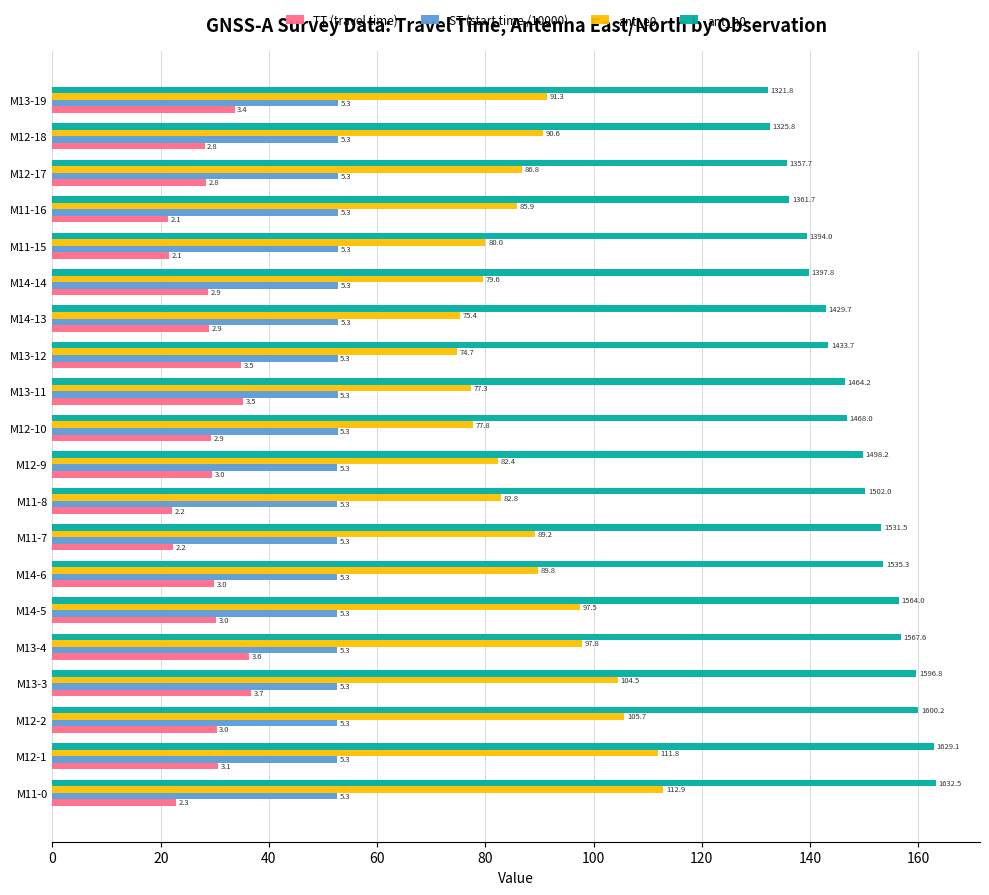

Which series has the widest spread of values?

ant_e0